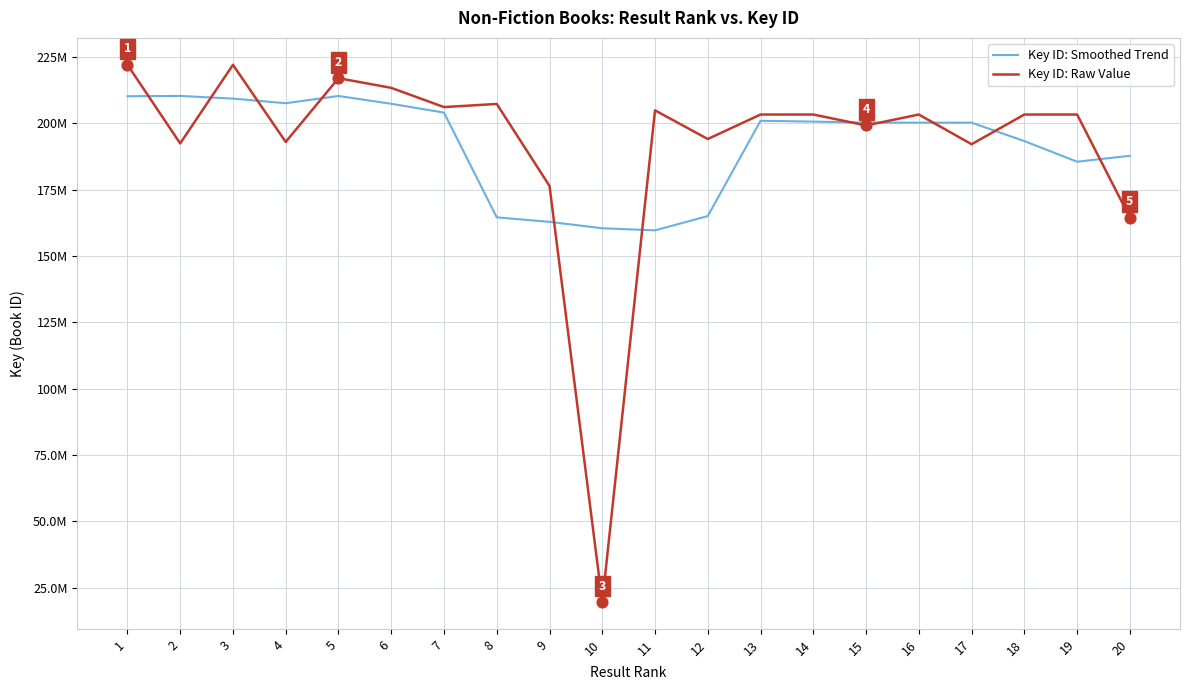

At which category is the sum across all series the highest?

1